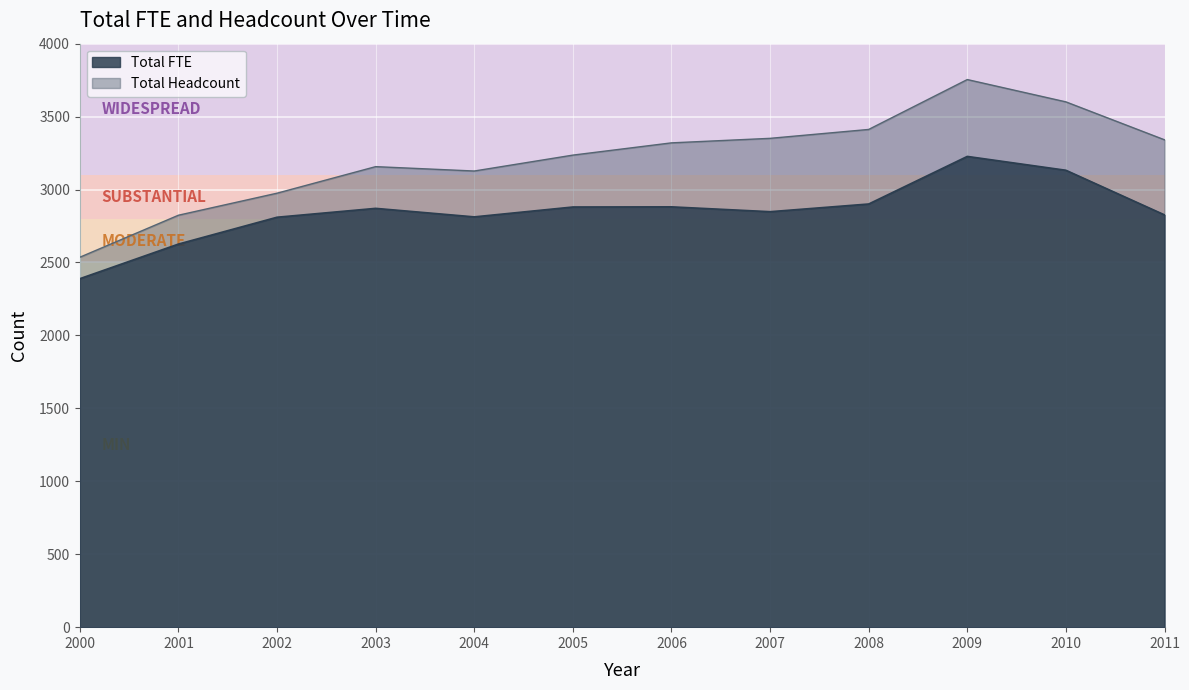

Where is the first local minimum for Total FTE?

2004